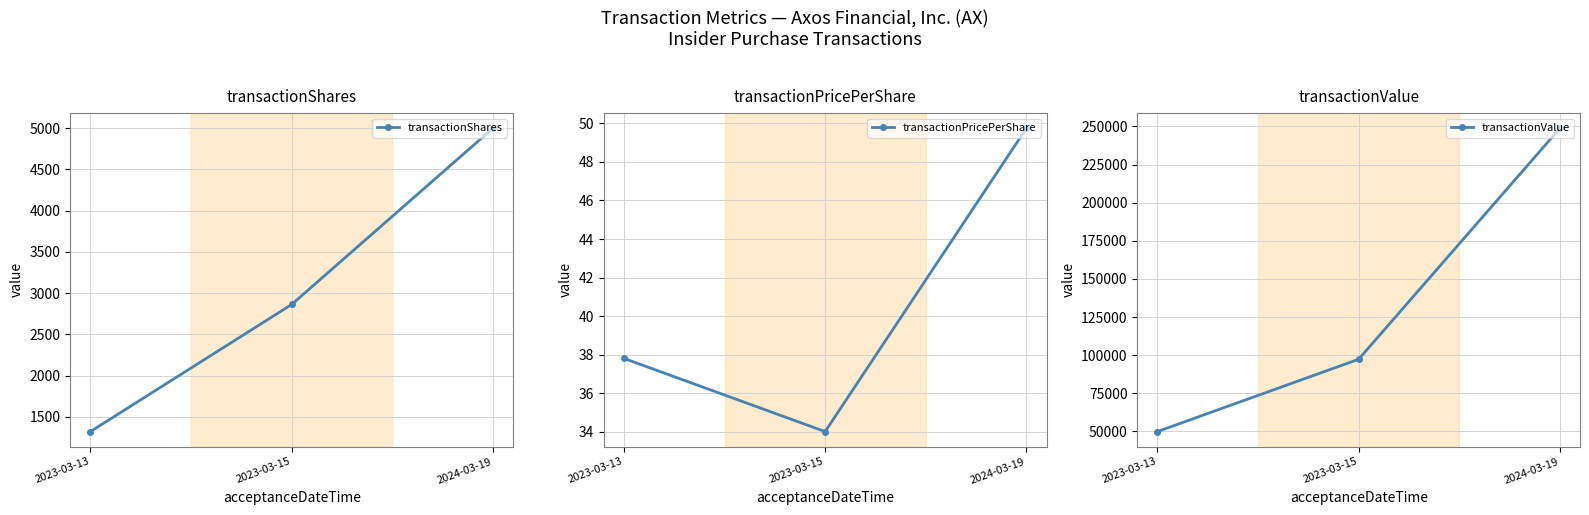

Is this an area chart (filled region under the line)?

No